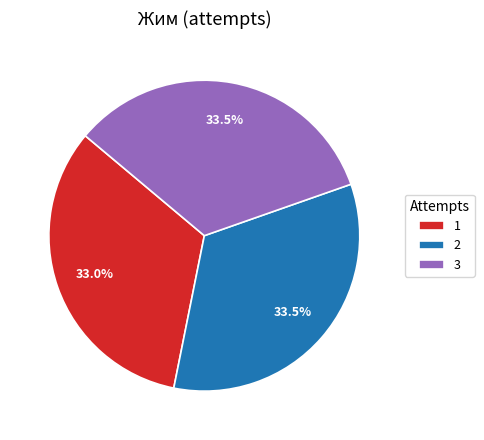

What is the ratio of the value at 1 to the value at 2?

1.0